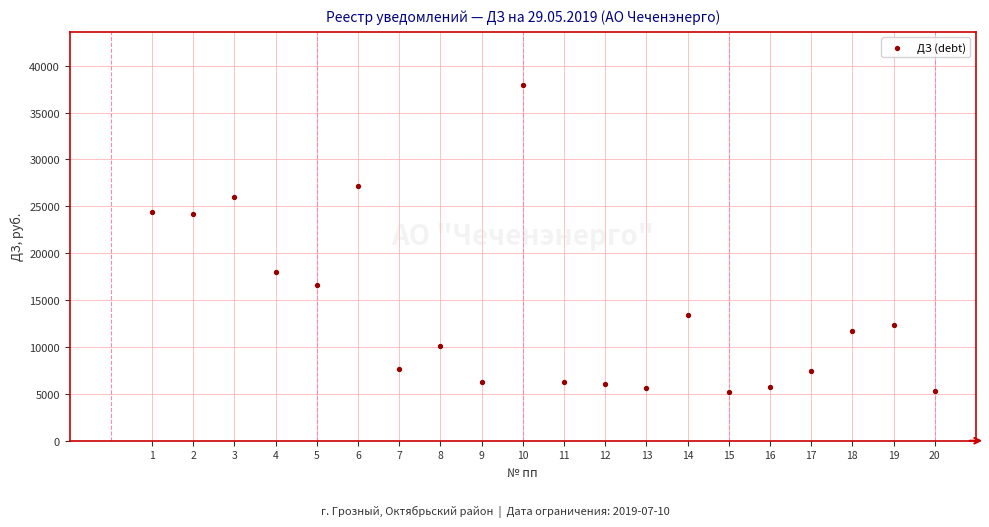

What is the range of X values (max minus min)?

19.0